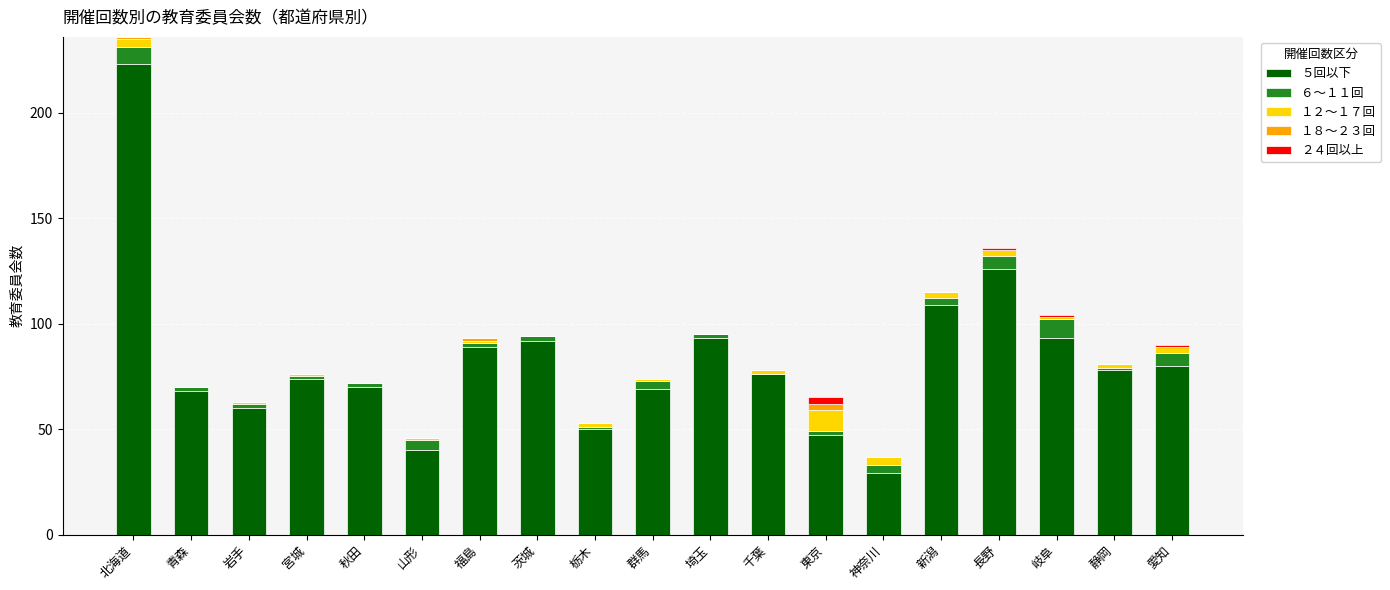

True or false: ５回以下 has a value of 89 at 福島.

True